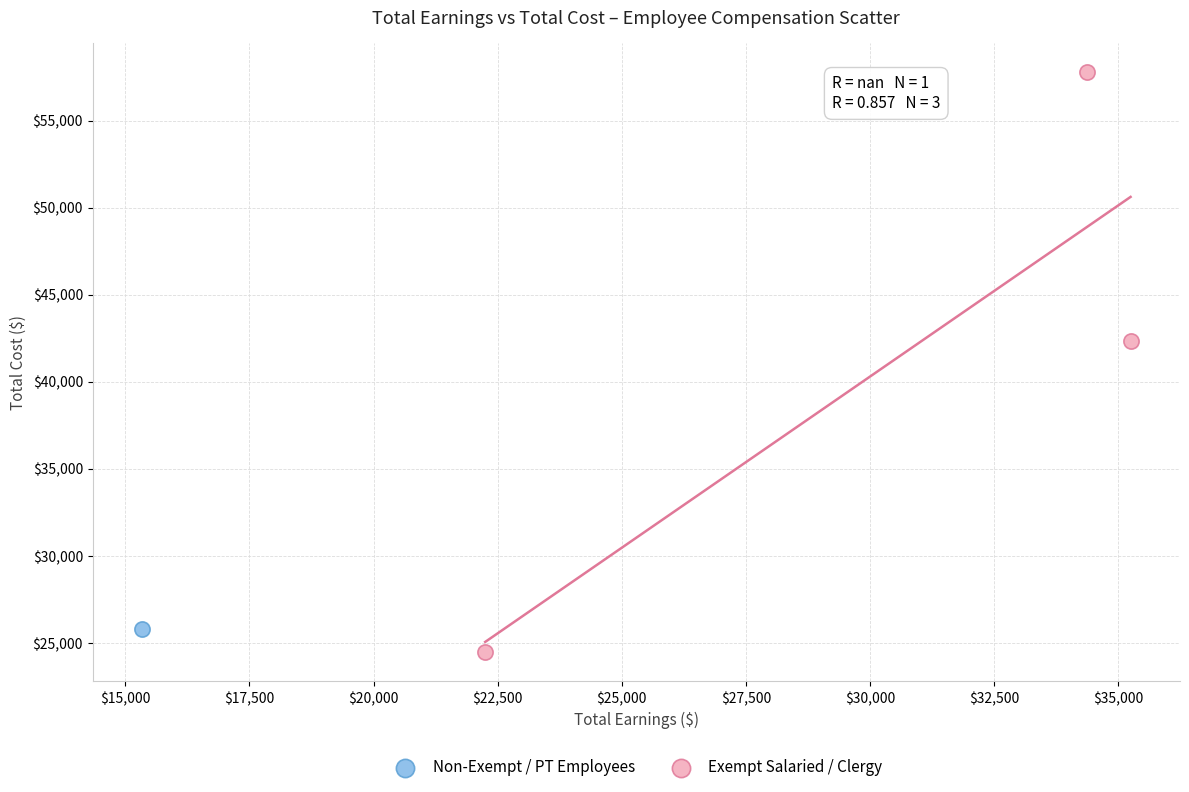

What are all the series names shown in the legend?

Non-Exempt / PT Employees, Exempt Salaried / Clergy